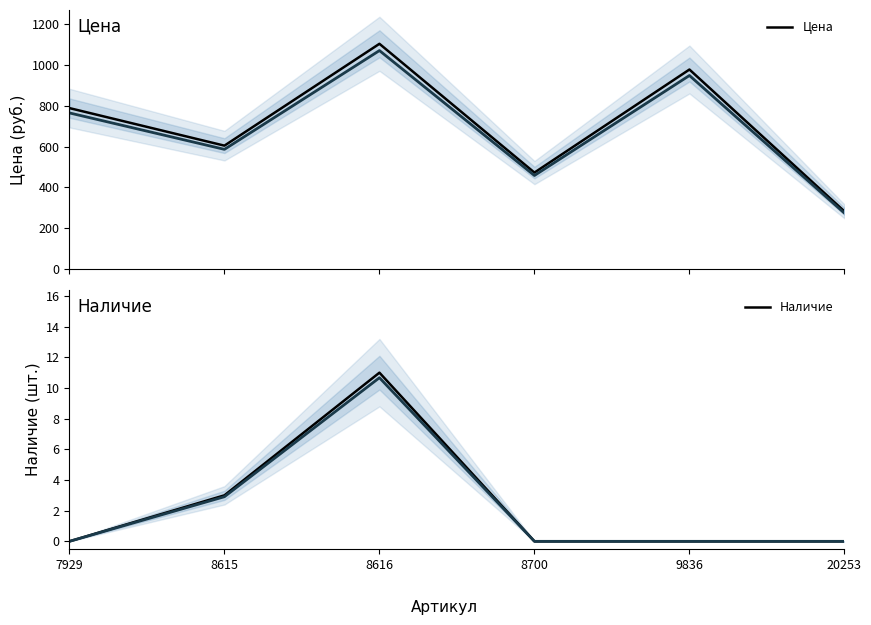

At which label does Цена reach its peak?

8616